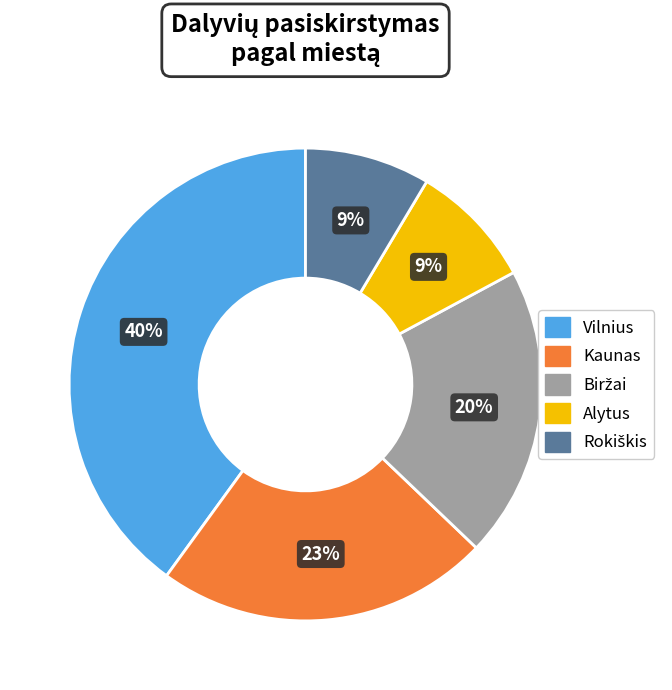

What is the largest slice in the pie chart?

Vilnius